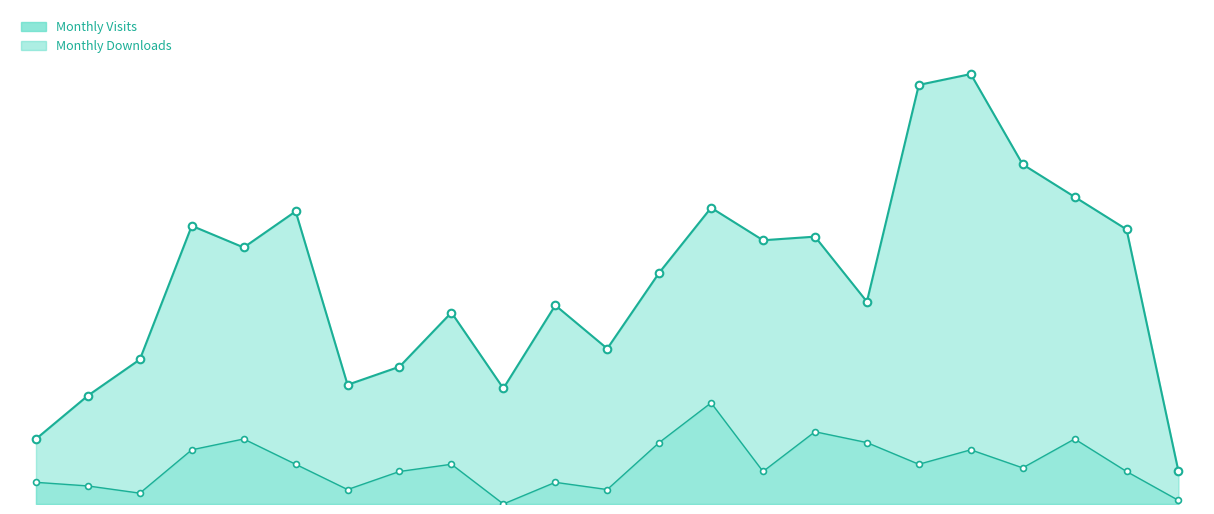

Is the value of Monthly Visits at 2023-01 greater than the value of Monthly Downloads at 2023-01?

Yes